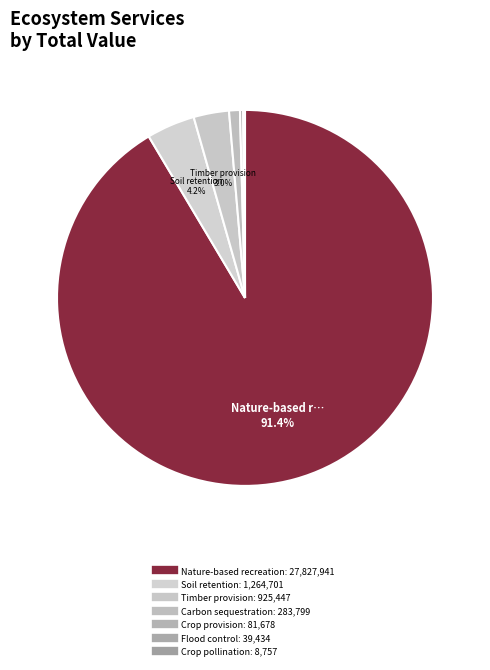

How many slices are in this pie chart?

7